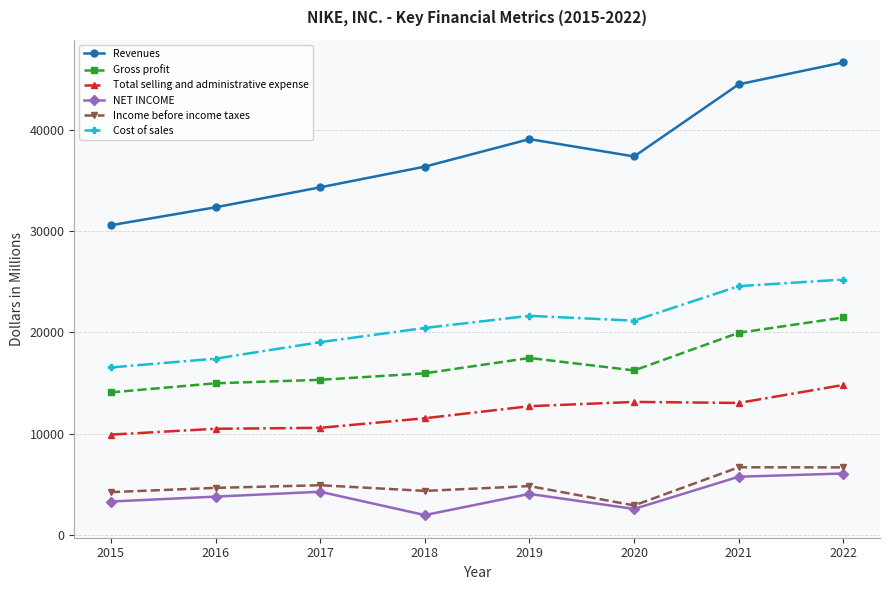

How many lines are shown in the chart?

6